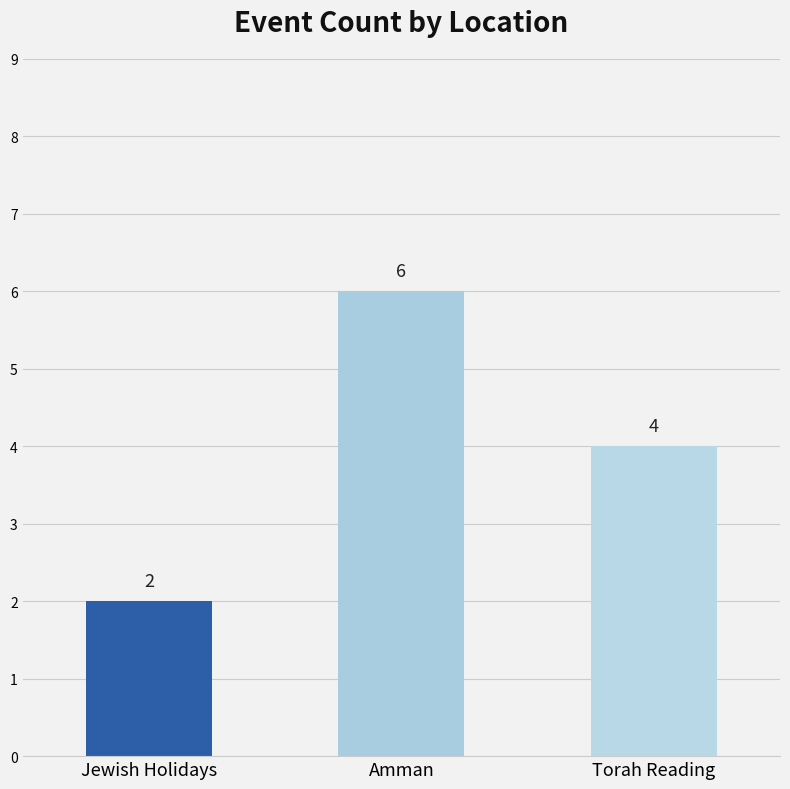

Is it true that the value at Jewish Holidays is 2?

True